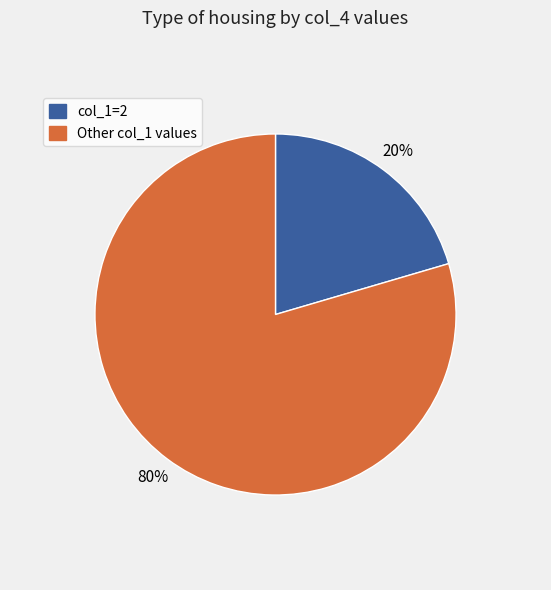

To the nearest percent, what is the average slice percentage?

50%